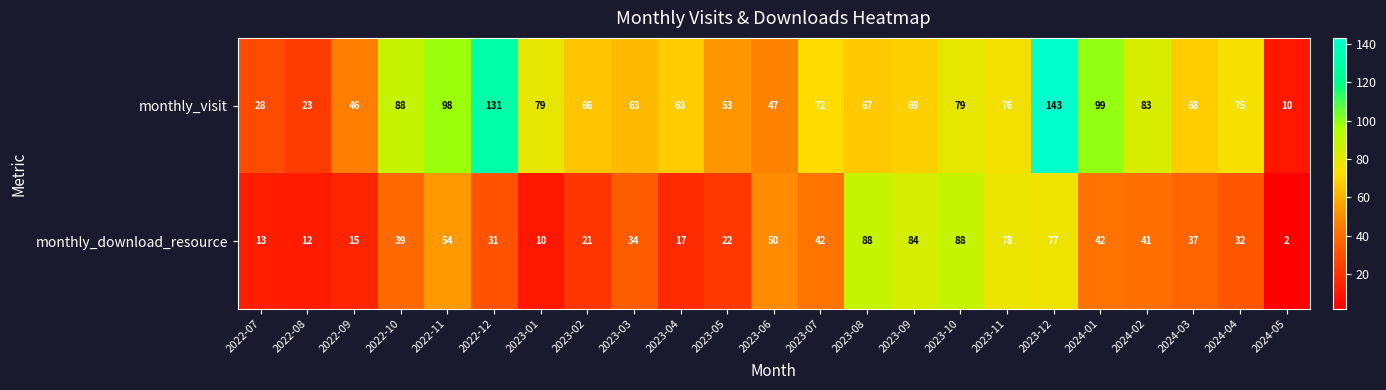

Which series has the largest range (max minus min)?

monthly_visit